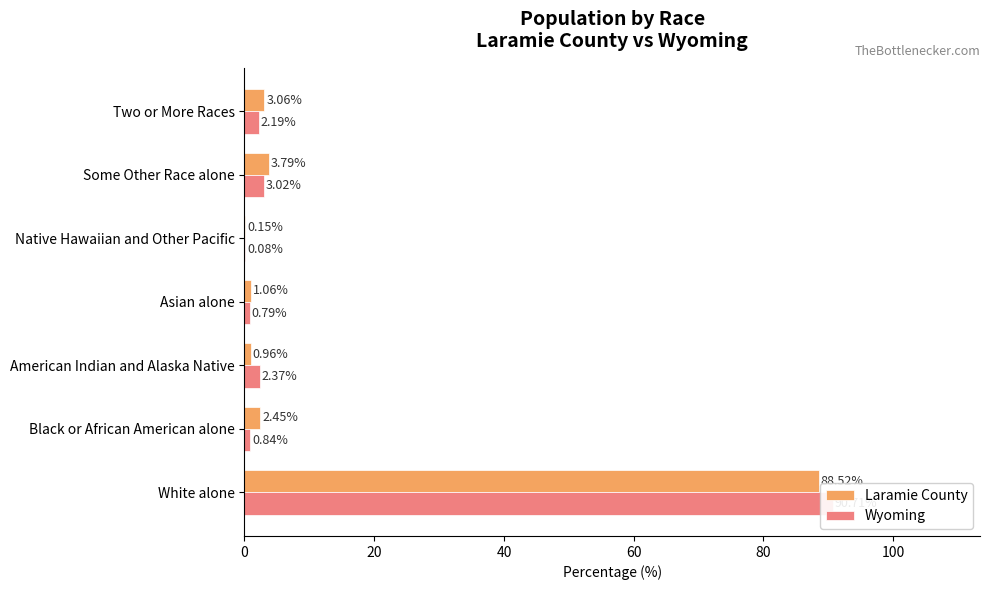

What is the difference between the second highest and second lowest values in the Wyoming series?

2.2